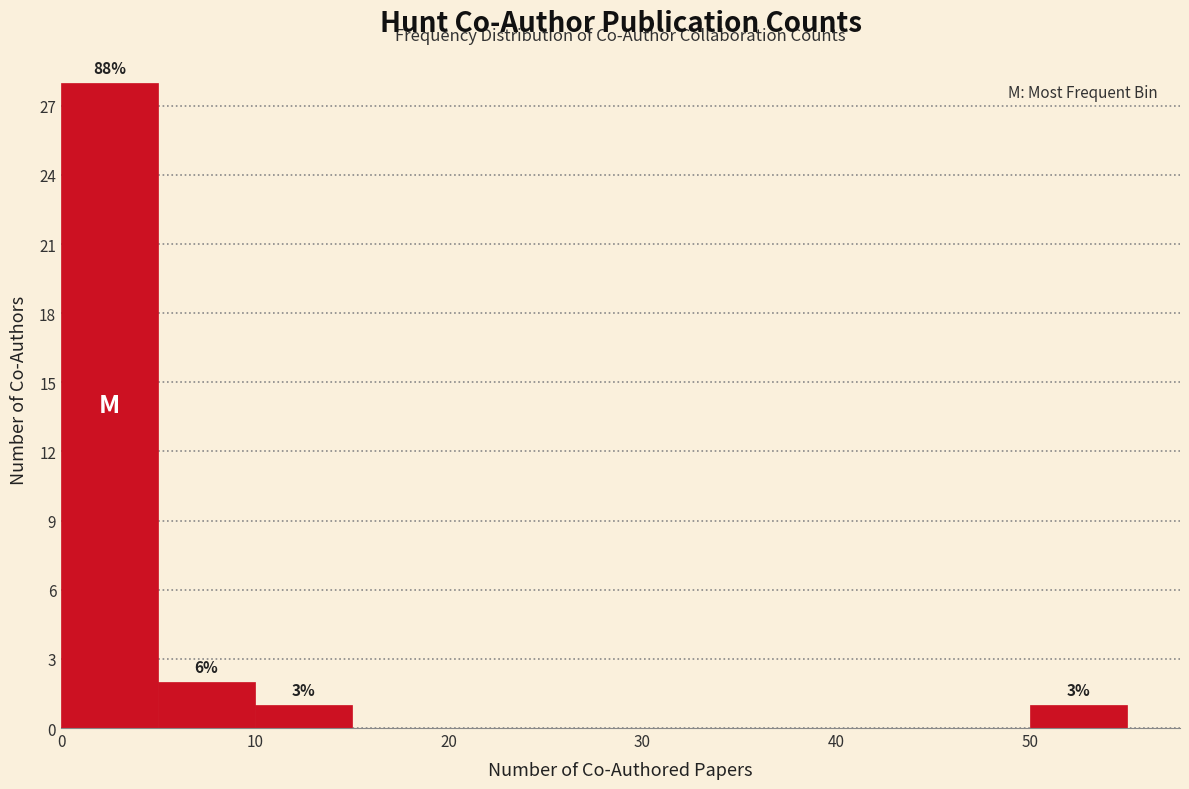

Which range on the x-axis has the tallest bar?

0 to 5